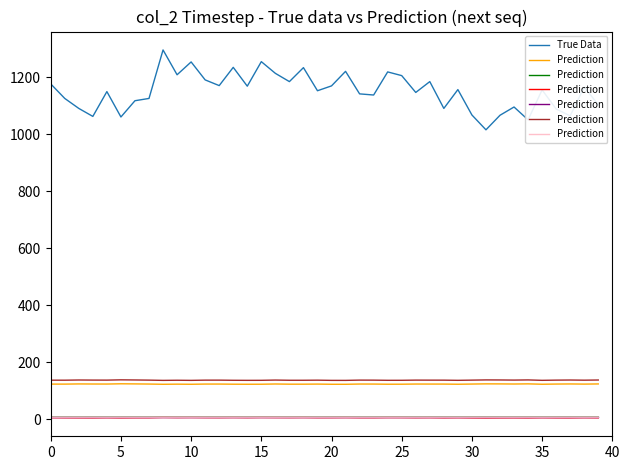

Which series has the widest spread of values?

True Data